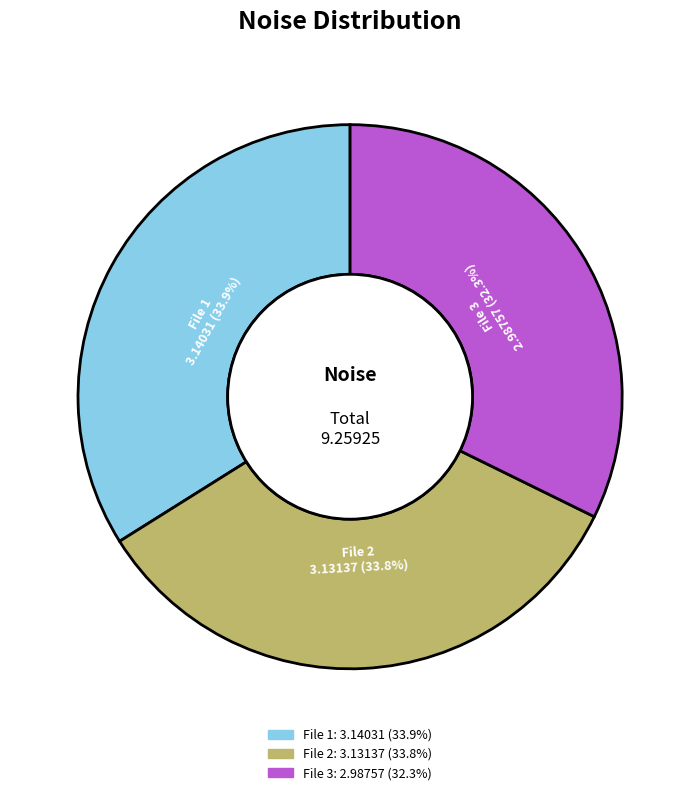

To the nearest percent, what is the average slice percentage?

33%